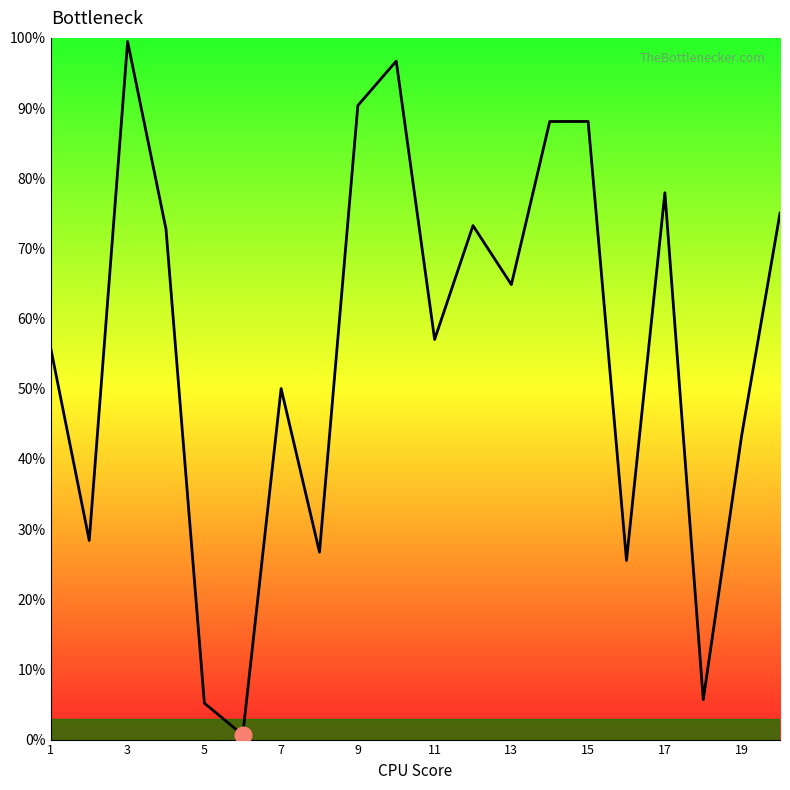

Does the chart have visible grid lines?

No